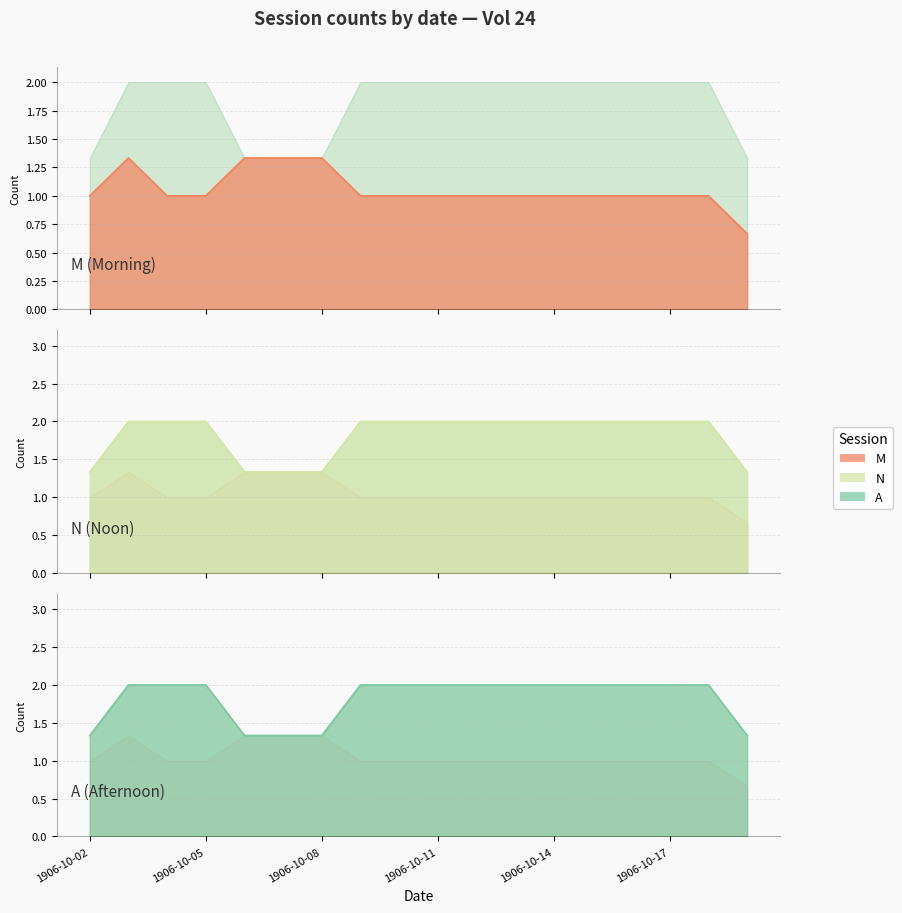

What is the total value across all series at 1906-10-15?

5